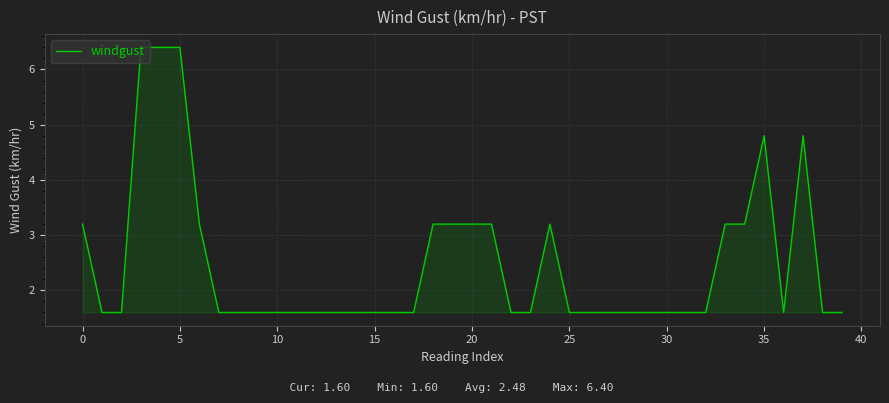

True or false: there are more than 2 points higher than both neighbors.

True